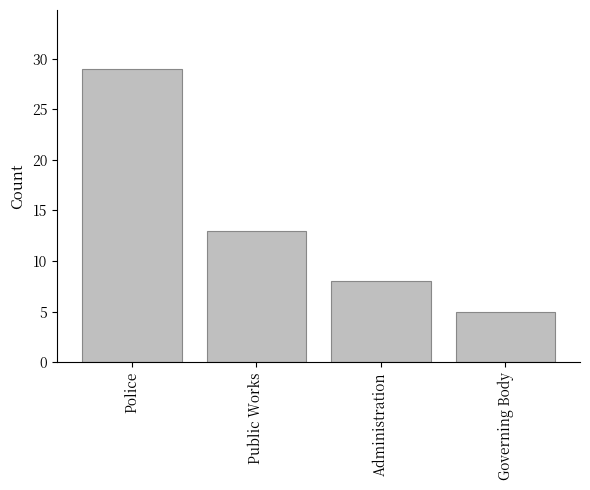

Rank the categories by value from lowest to highest.

Governing Body, Administration, Public Works, Police